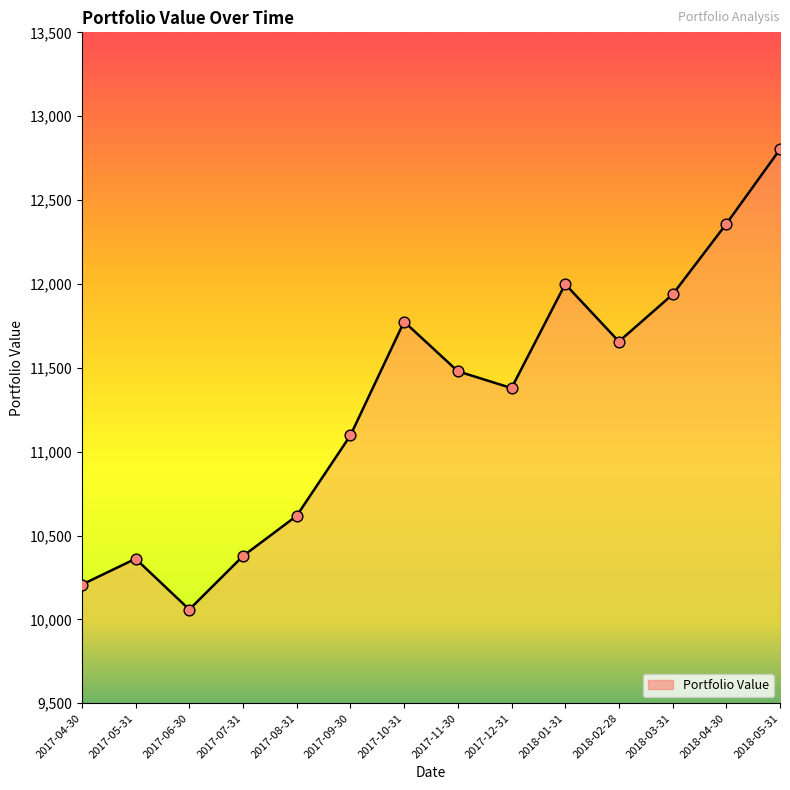

What is the change in value from 2017-10-31 to 2018-04-30?

+583.0